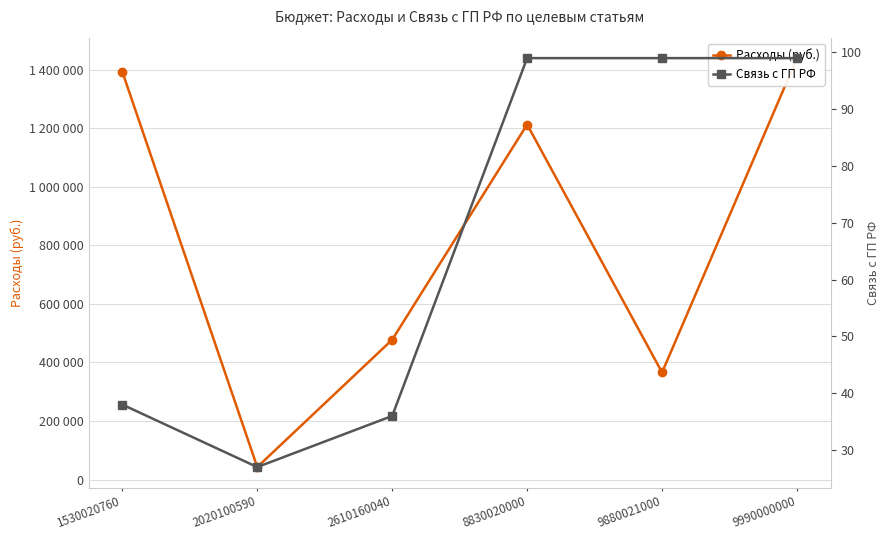

Which has a higher value, 1530020760 or 2020100590?

1530020760